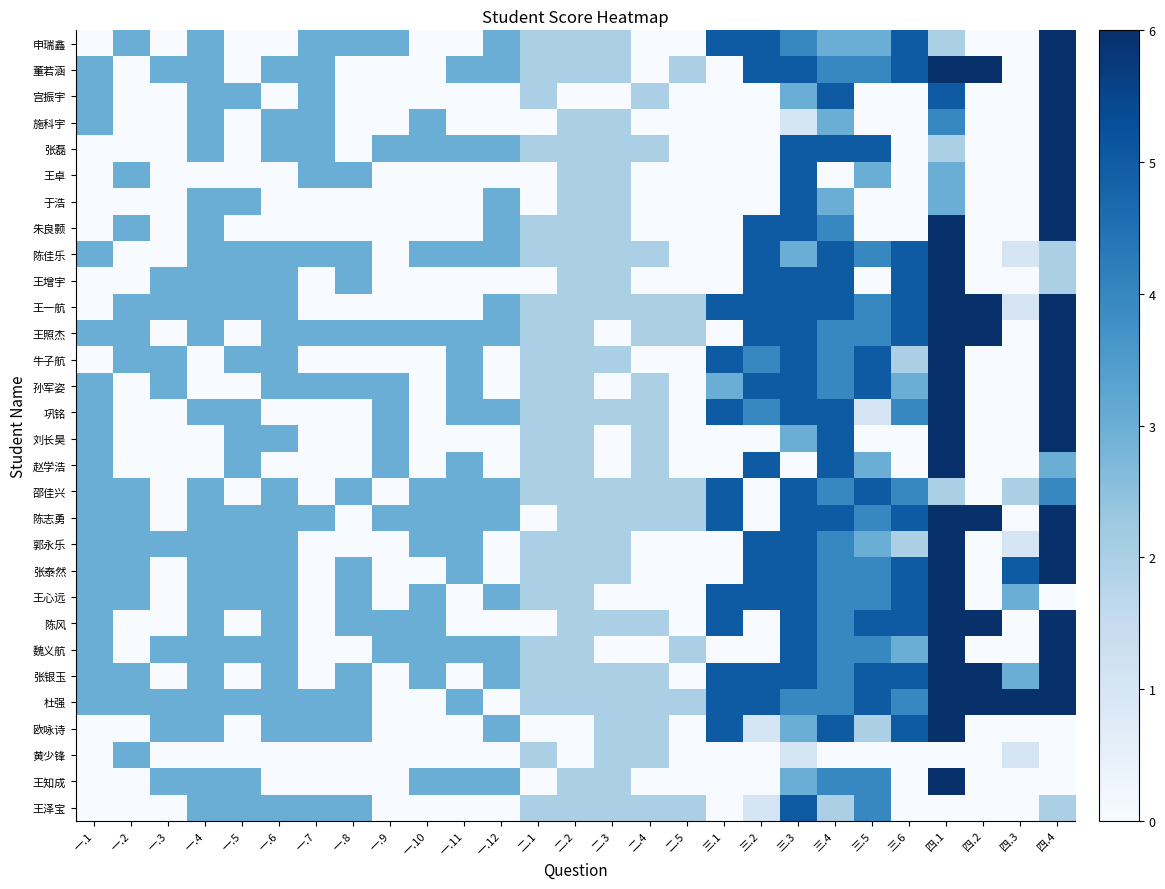

Which series has the largest total across all categories?

杜强